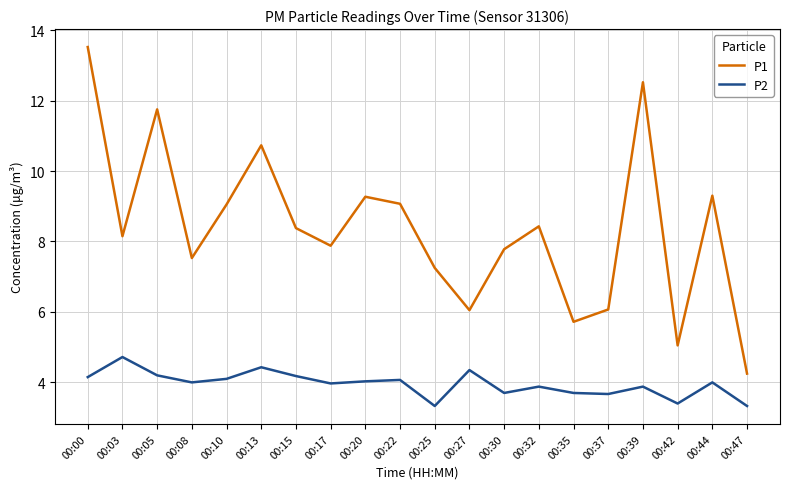

Is it true that P2 equals 0.9 at 00:32?

False